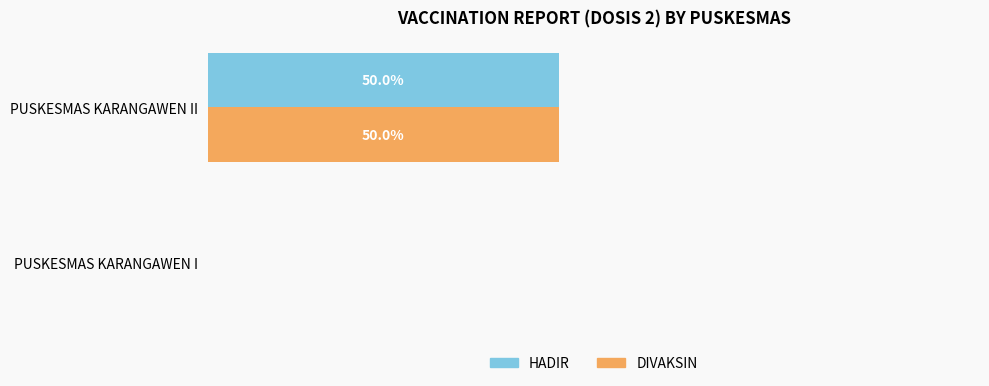

At which category is the sum across all series the highest?

PUSKESMAS KARANGAWEN II